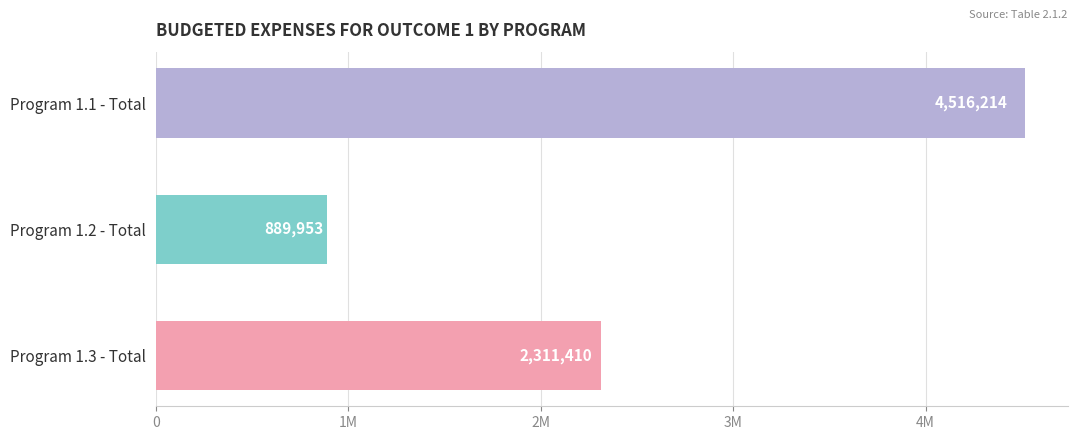

Are the bars horizontal?

Yes